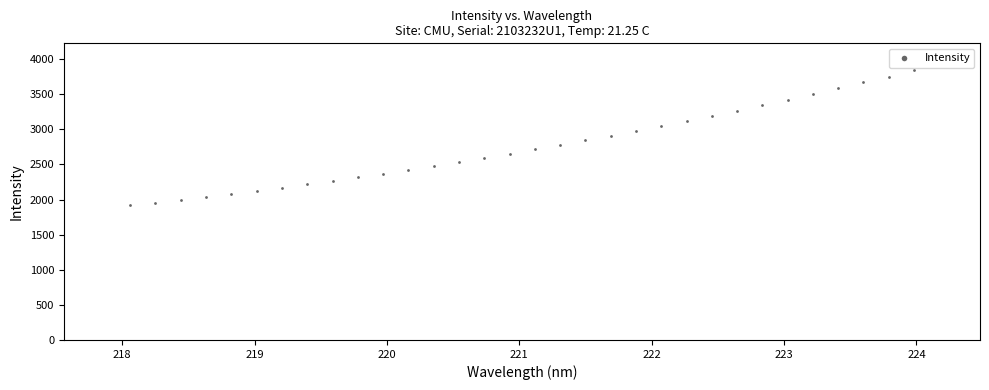

What is the range of X values (max minus min)?

5.9